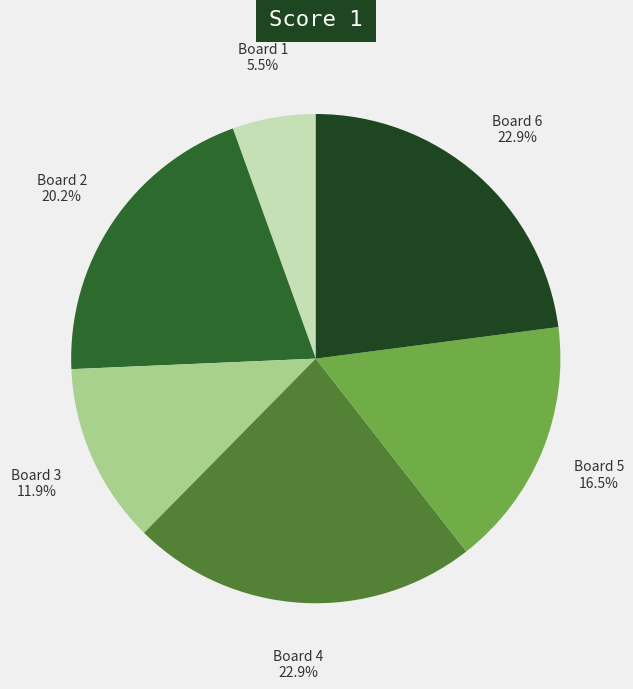

True or false: Board 1 accounts for 12% of the total.

False